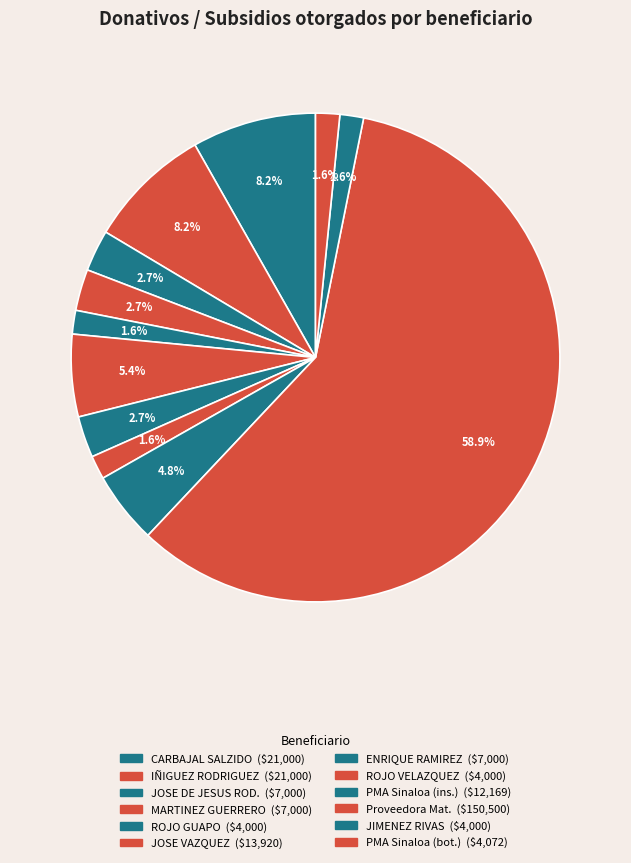

Count the number of slices in the pie.

12